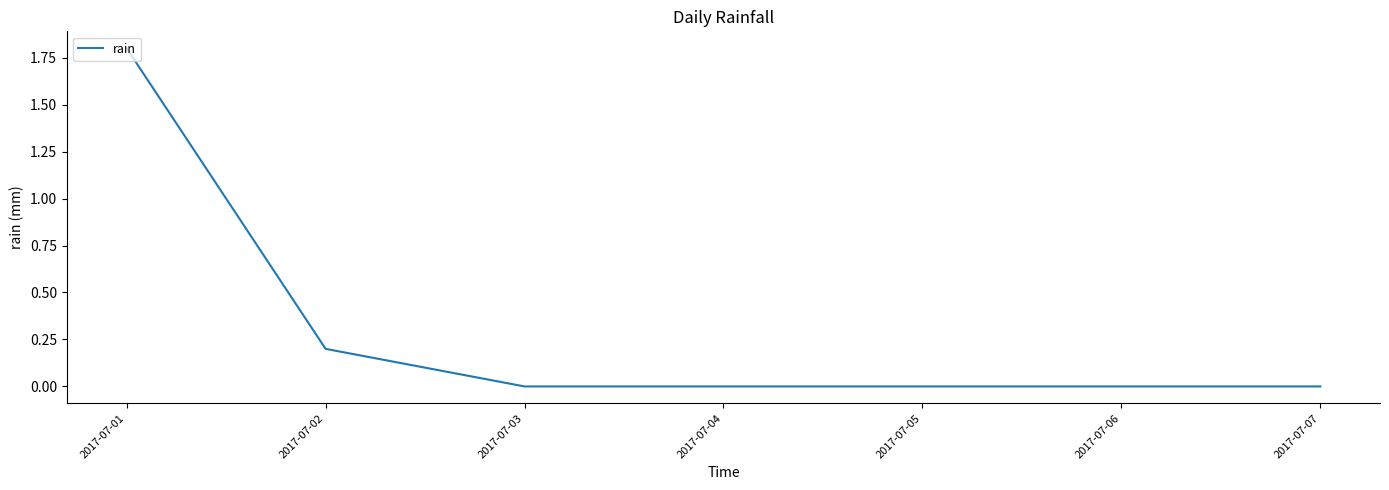

Reading right to left, what are all the values shown in this chart?

0.0	0.0	0.0	0.0	0.0	0.2	1.8